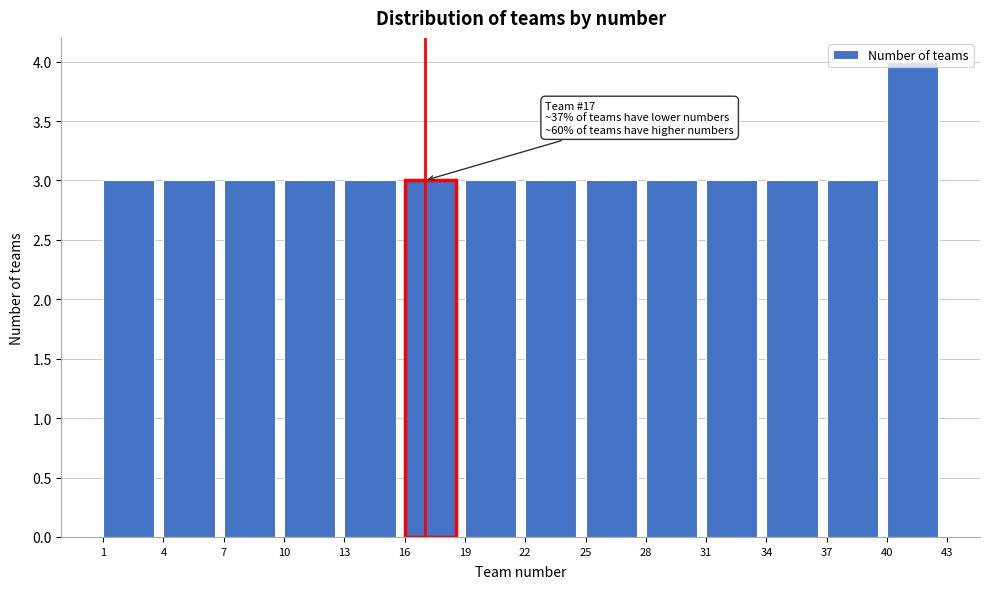

Which range on the x-axis has the tallest bar?

40 to 43